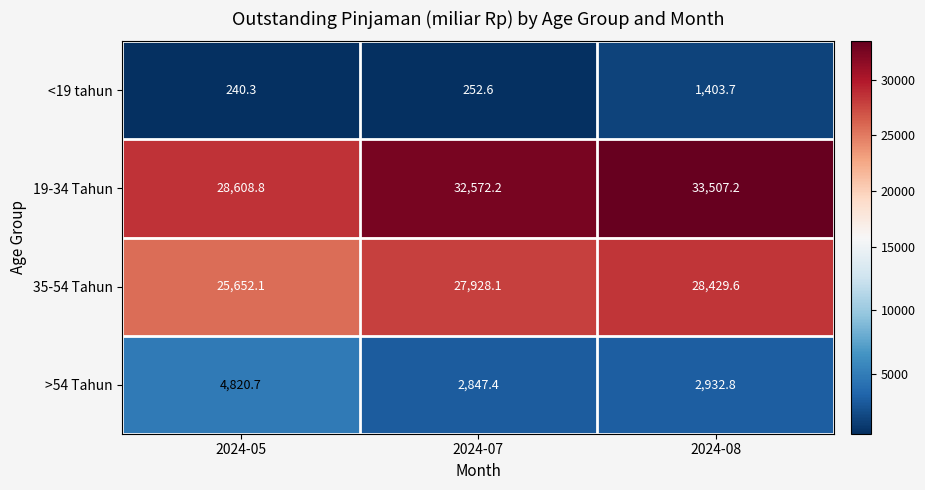

What is the difference between the maximum and minimum values in the 19-34 Tahun series?

4898.4